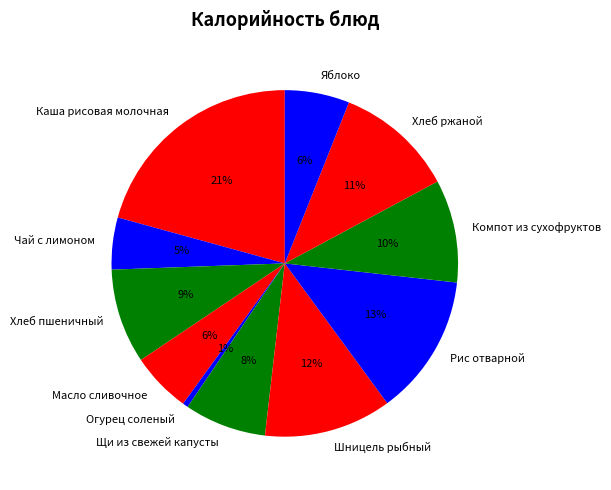

Count the number of slices in the pie.

11